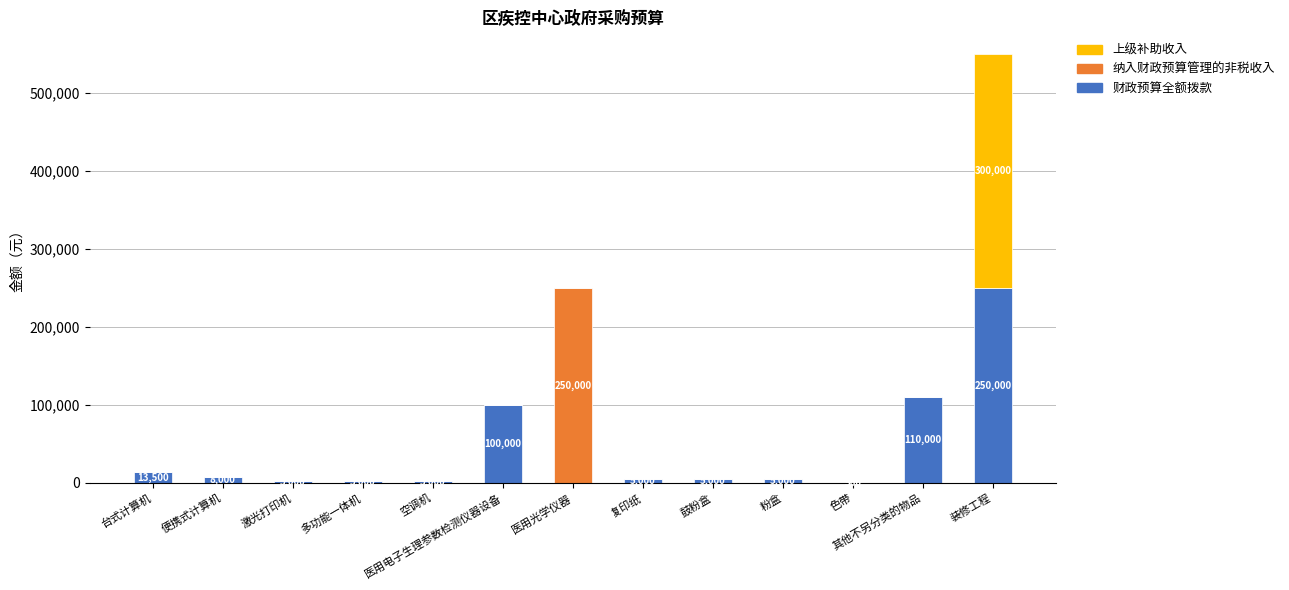

What is the maximum value for 财政预算全额拨款?

250000